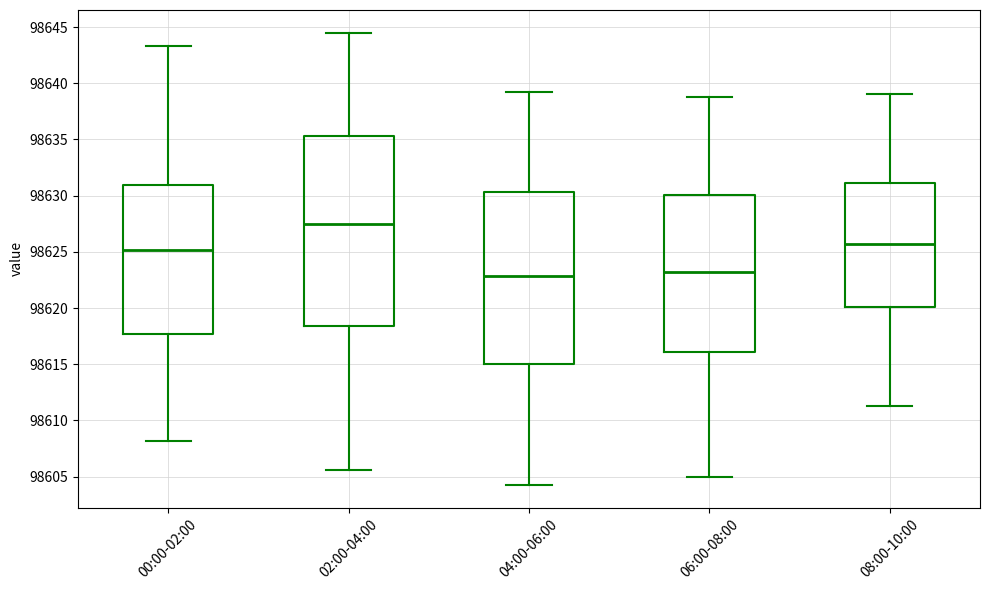

Where does the median line of the box for 08:00-10:00 sit on the y-axis? The values are not printed on the chart, so give them approximately, as read against the axis.

98625.5